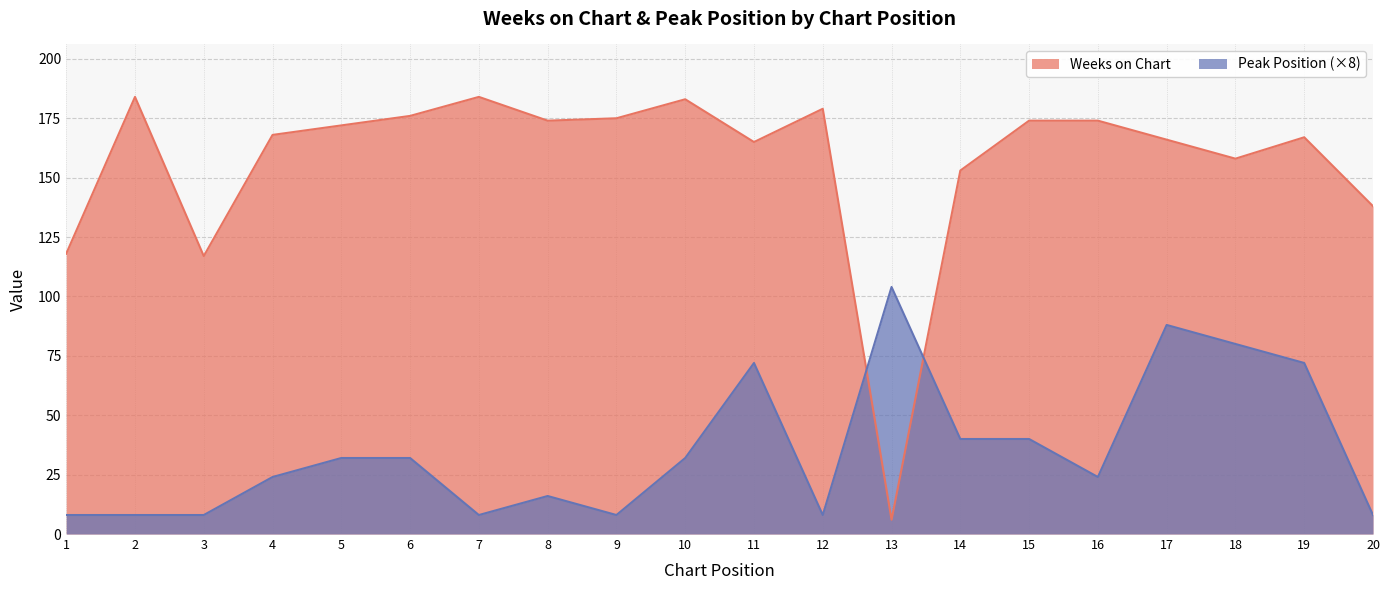

At which category is the sum across all series the highest?

17